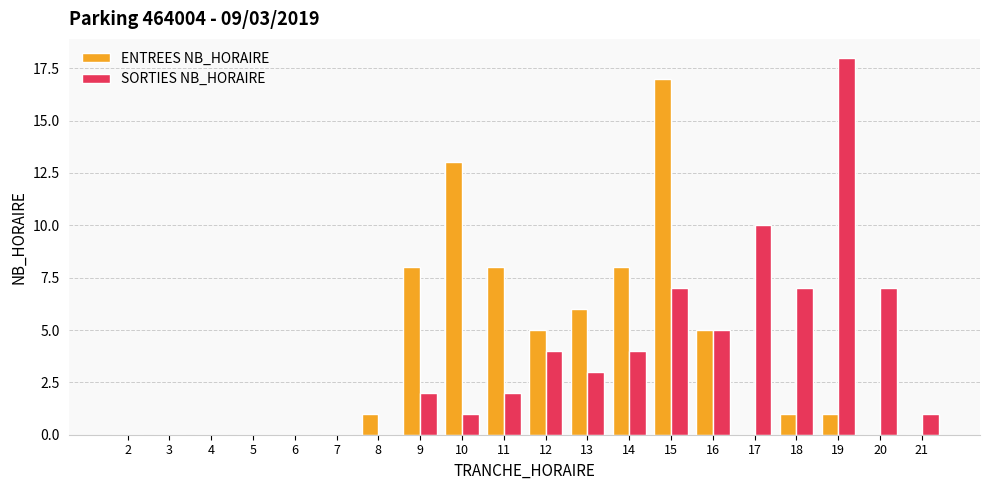

Read the ENTREES NB_HORAIRE value at 11.

8